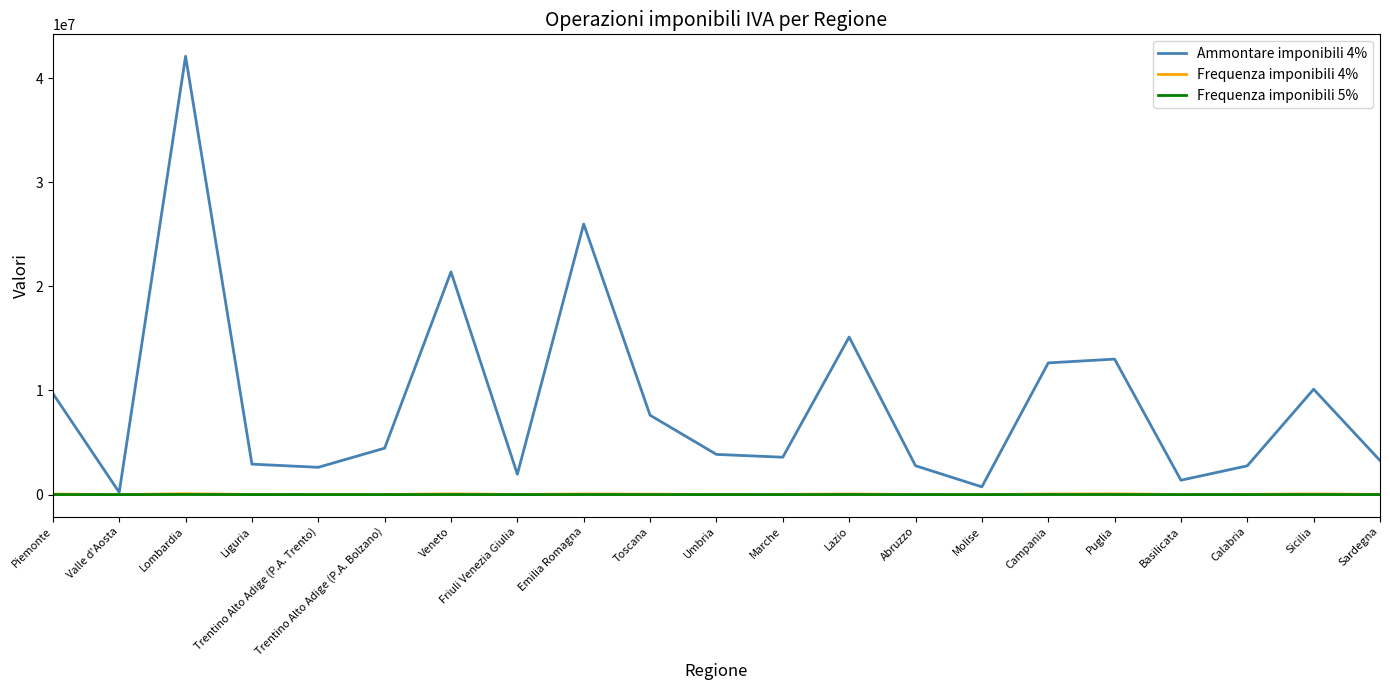

True or false: Ammontare imponibili 4% has a value of 5832092 at Emilia Romagna.

False